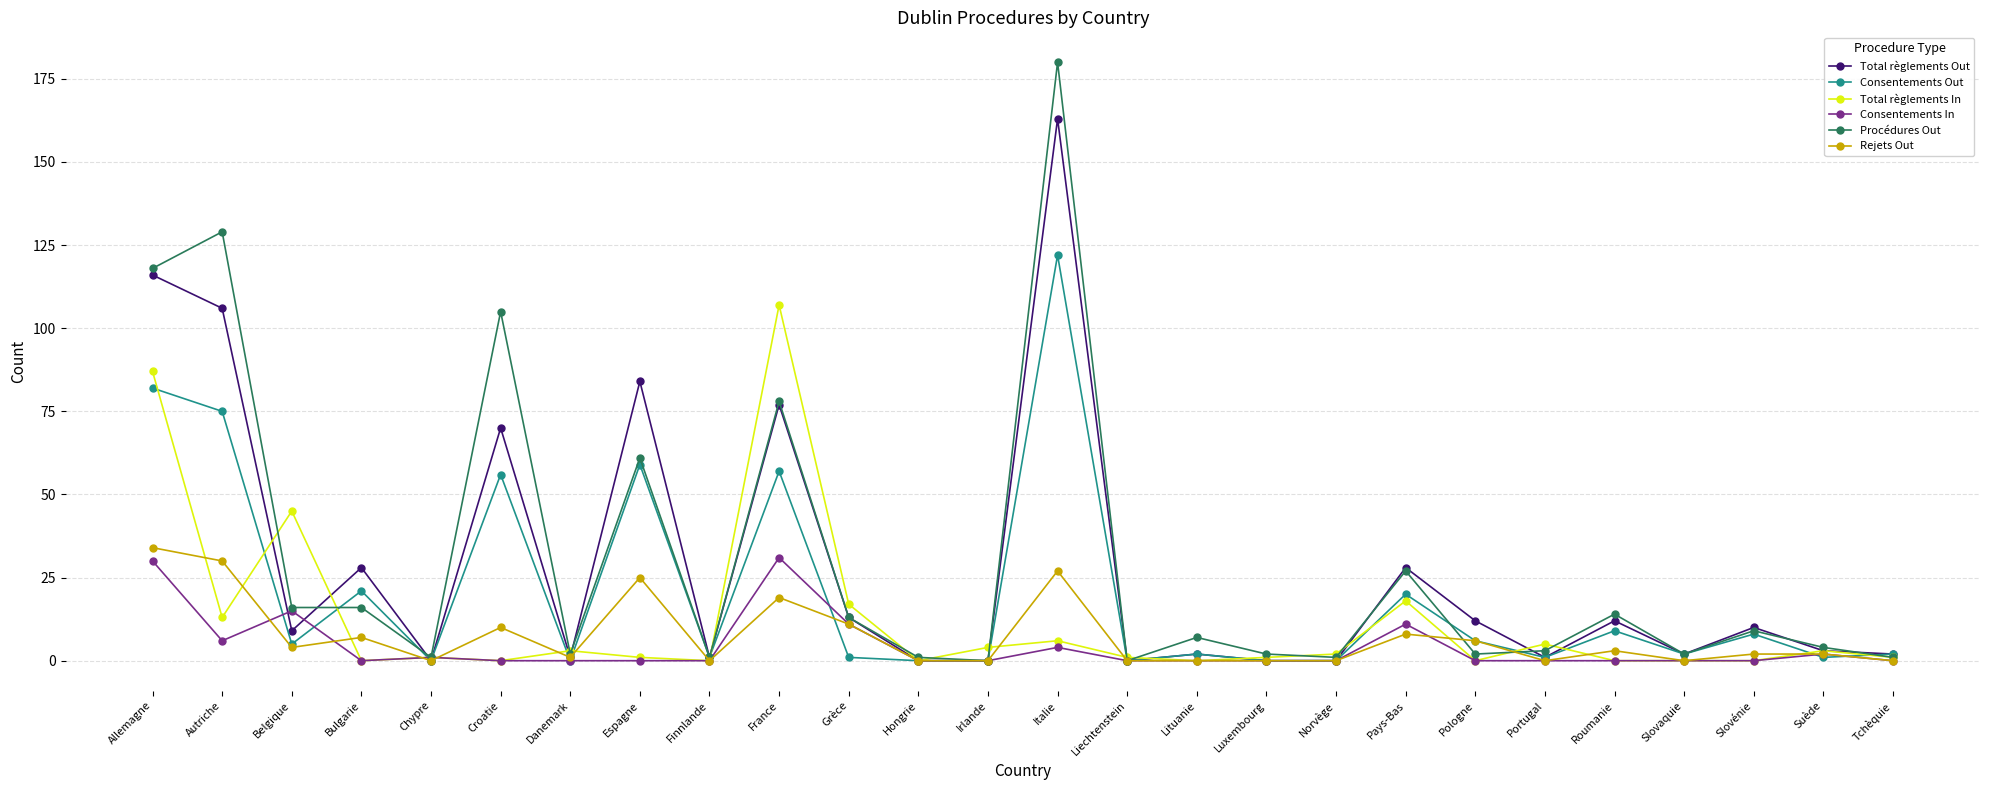

Between Croatie and Roumanie, which series saw the biggest shift?

Procédures Out